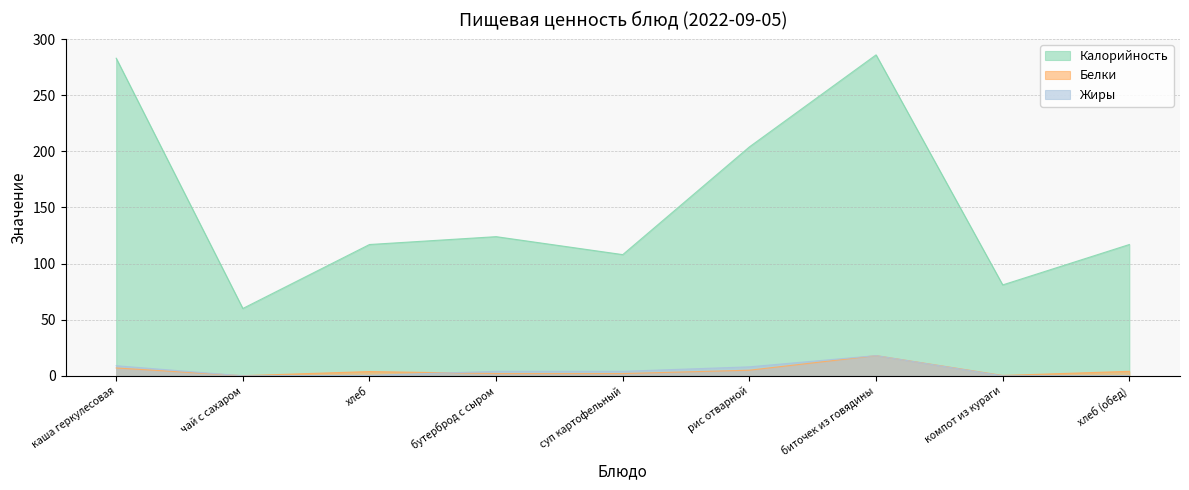

What value does the Жиры series have at суп картофельный?

4.0